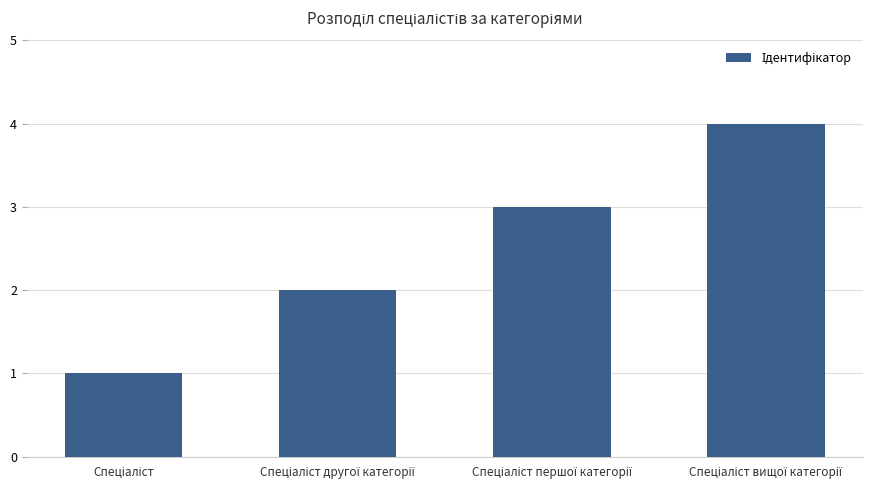

How many categories are shown in the chart?

4